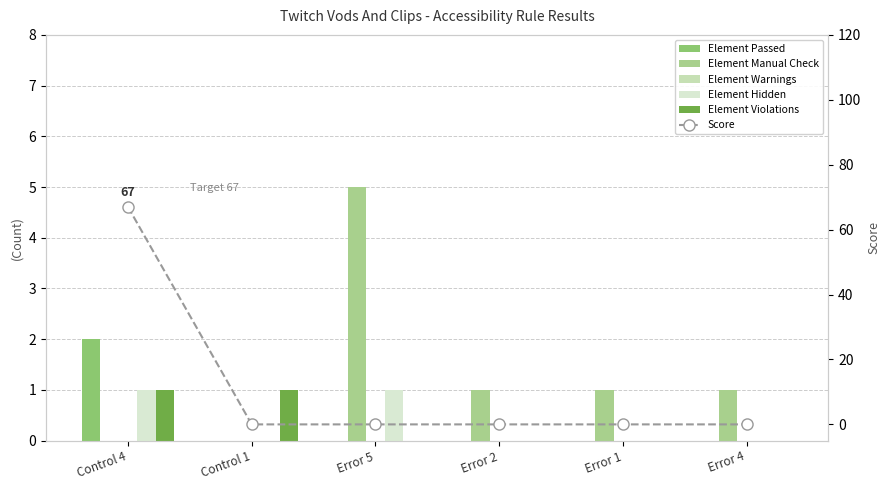

At which category is the sum across all series the highest?

Control 4